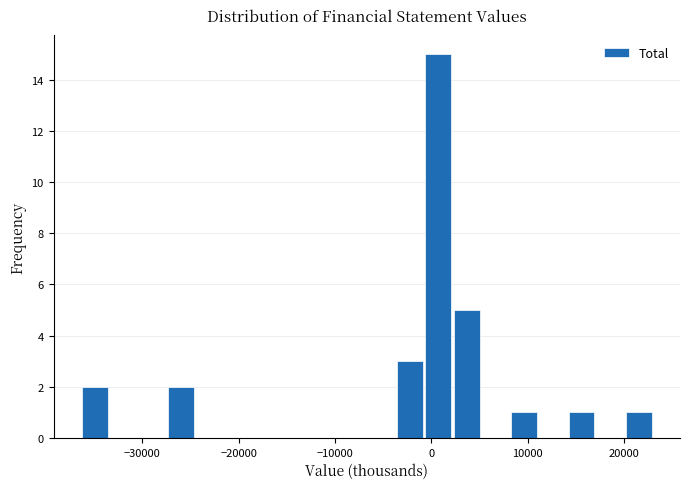

Around what value on the x-axis is the tallest bar? Give the approximate position of its centre, as read against the axis.

1000